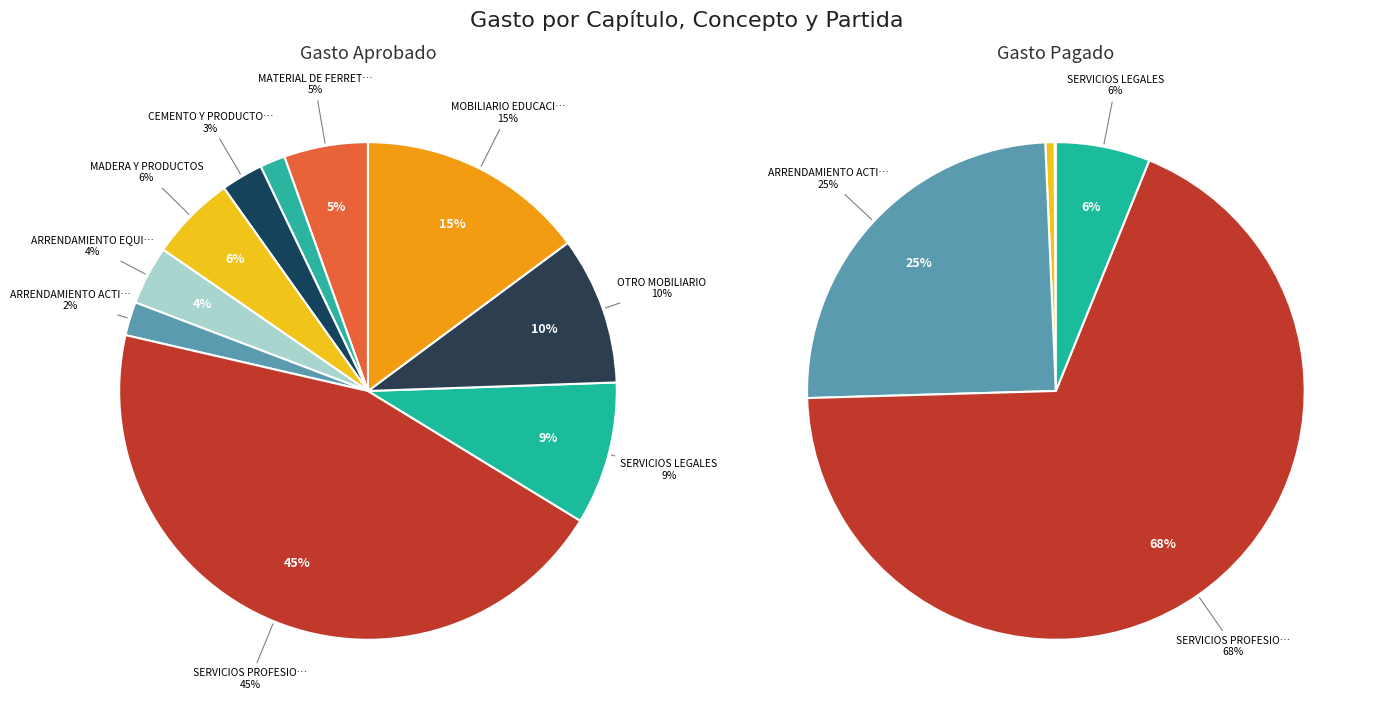

The ARRENDAMIENTO ACTIVOS slice represents 17% of the pie. True or false?

False